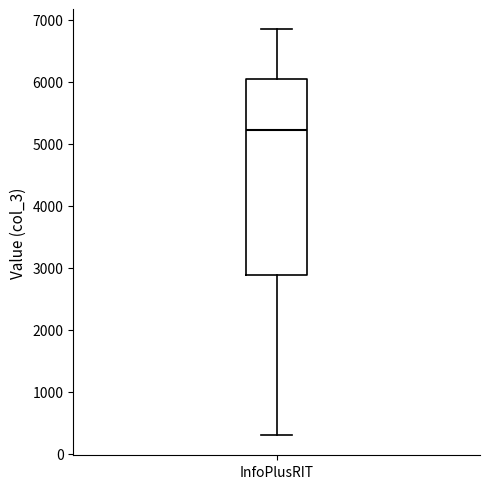

Read this box plot against the y-axis: the position of the median line, the range covered by the box, and the ends of both whiskers. The values are not printed on the chart, so give them approximately, as read against the axis.

median 5200, box 2900 to 6000, whiskers 300 to 6800